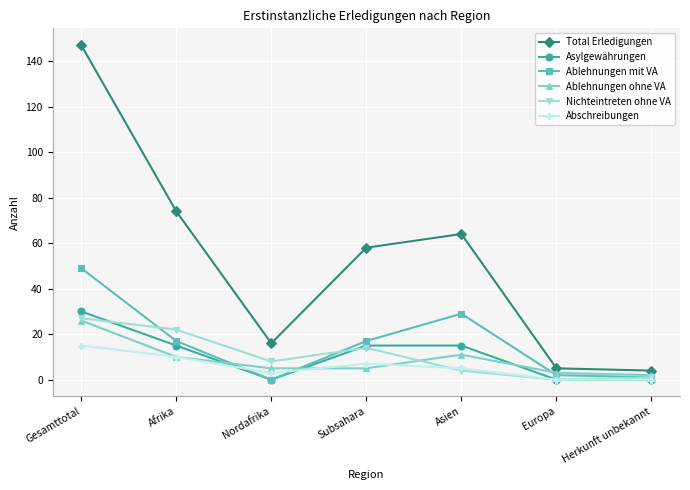

Is the value of Nichteintreten ohne VA at Nordafrika greater than the value of Ablehnungen mit VA at Asien?

No